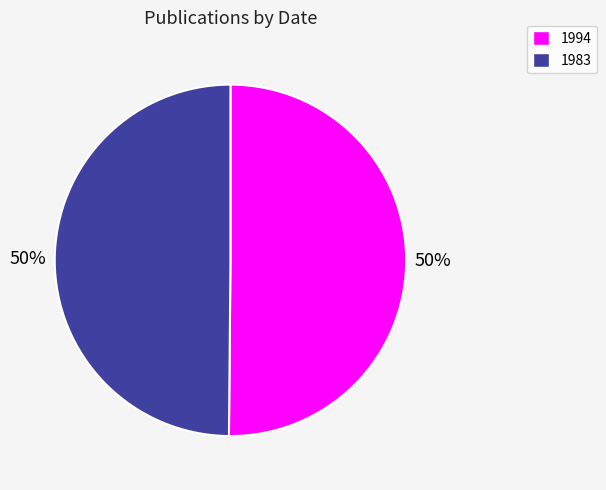

Combined, do 1994 and 1983 account for over 50%?

Yes